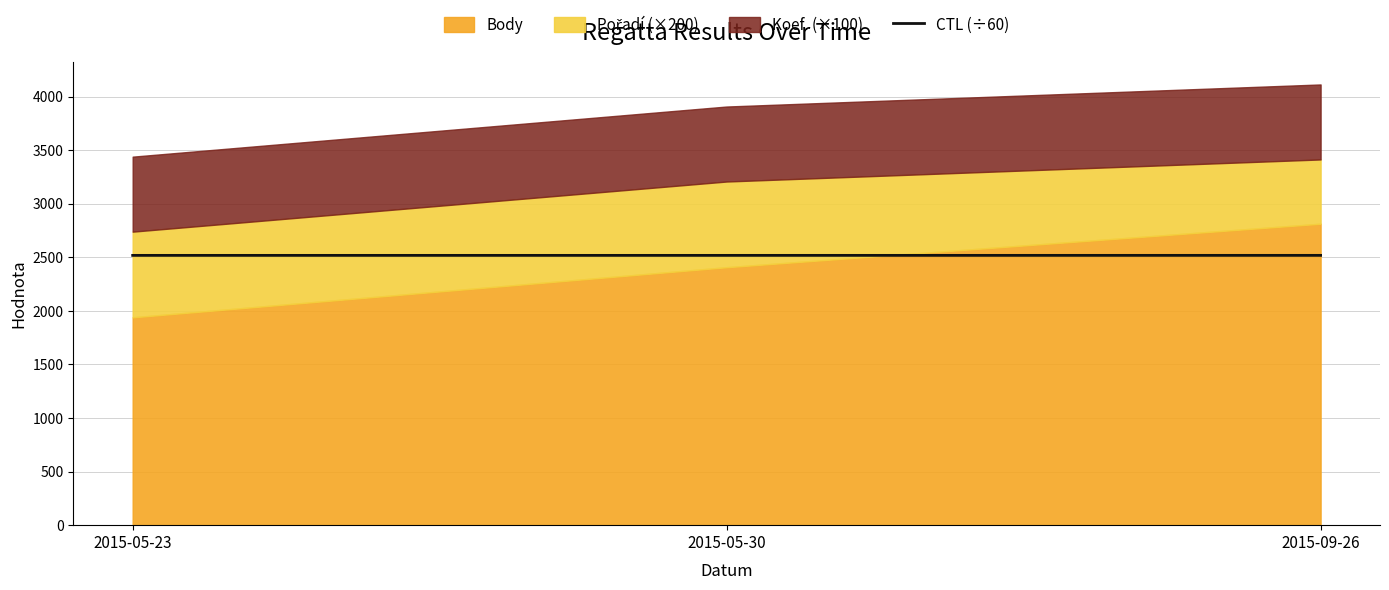

What position from the left is 2015-09-26?

3